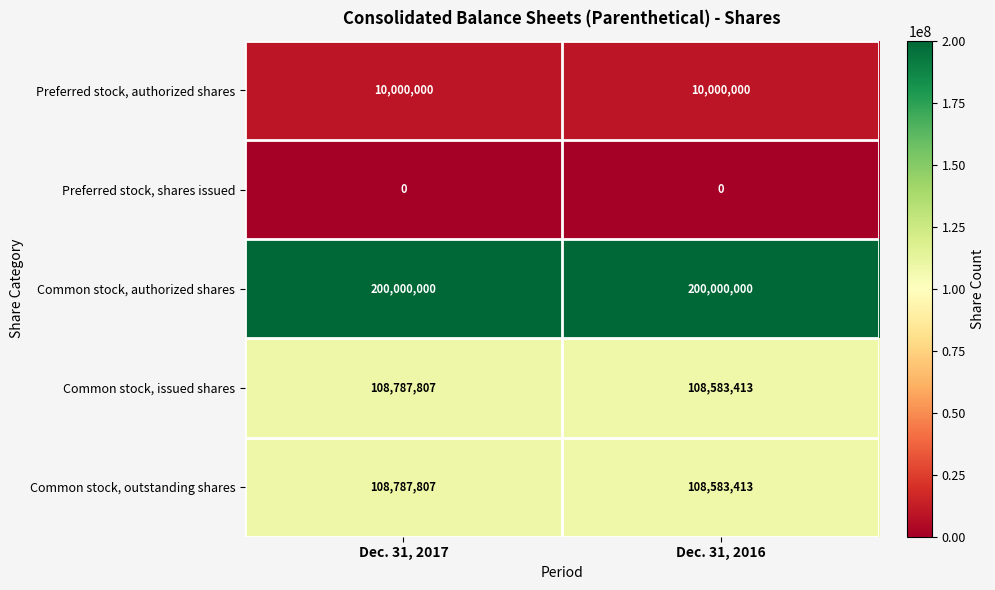

Reading left to right, transcribe all the data shown in this chart.

Preferred stock, authorized shares: Dec. 31, 2017=10000000	Dec. 31, 2016=10000000
Preferred stock, shares issued: Dec. 31, 2017=0	Dec. 31, 2016=0
Common stock, authorized shares: Dec. 31, 2017=200000000	Dec. 31, 2016=200000000
Common stock, issued shares: Dec. 31, 2017=108787807	Dec. 31, 2016=108583413
Common stock, outstanding shares: Dec. 31, 2017=108787807	Dec. 31, 2016=108583413